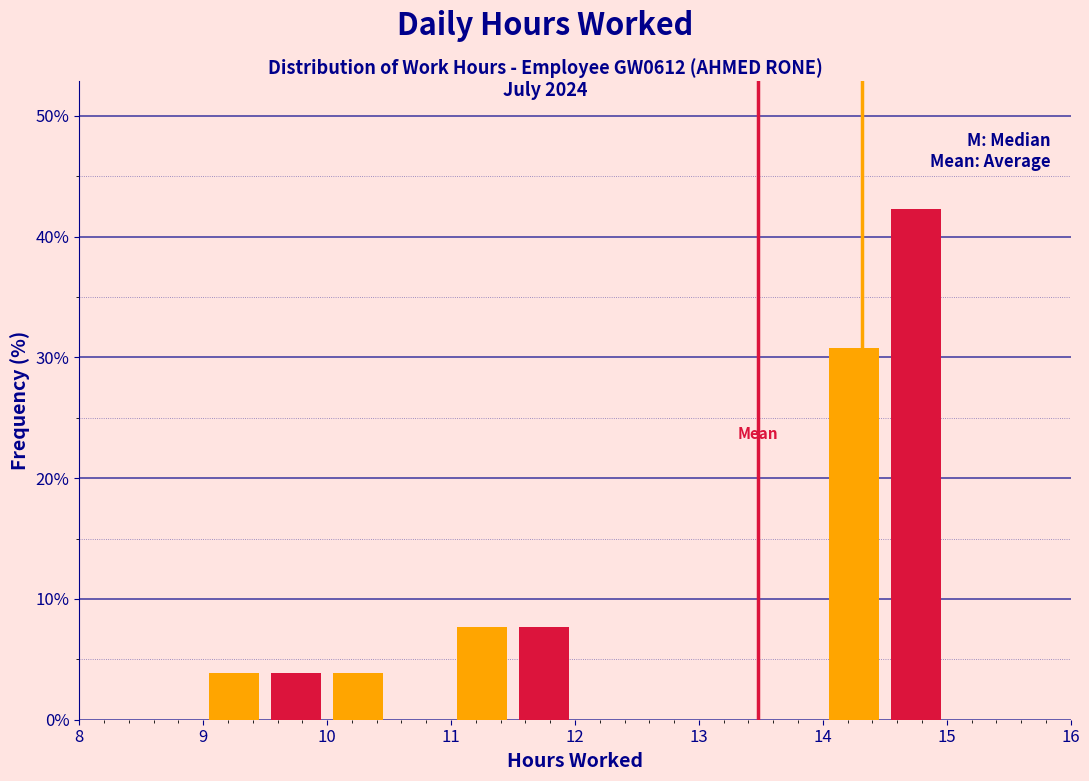

How tall is the bar that spans 14.0 to 14.5 on the x-axis? The values are not printed on the chart, so give them approximately, as read against the axis.

31